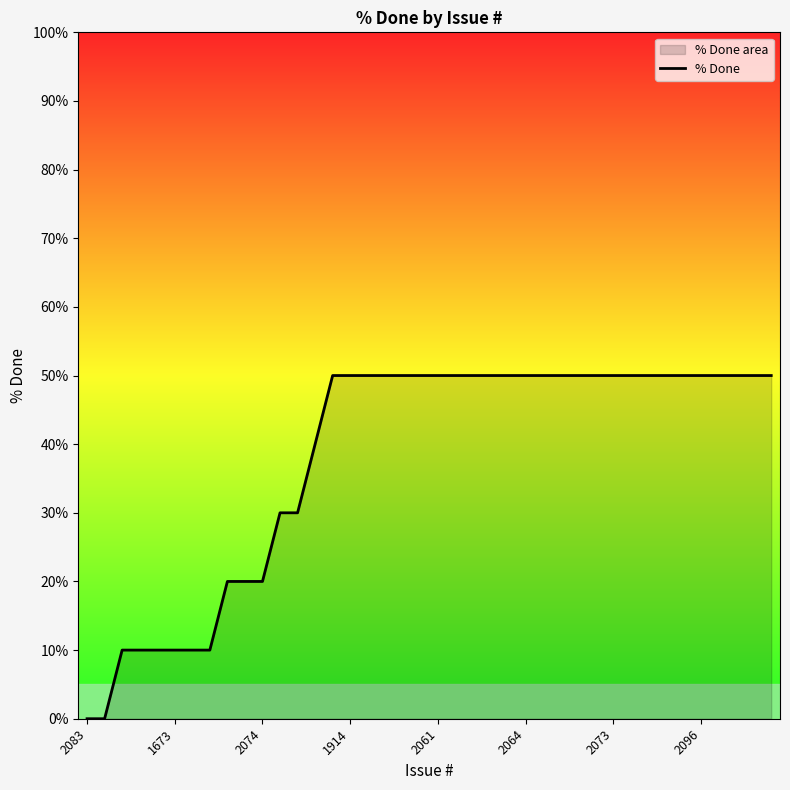

How many series are shown in this chart?

1